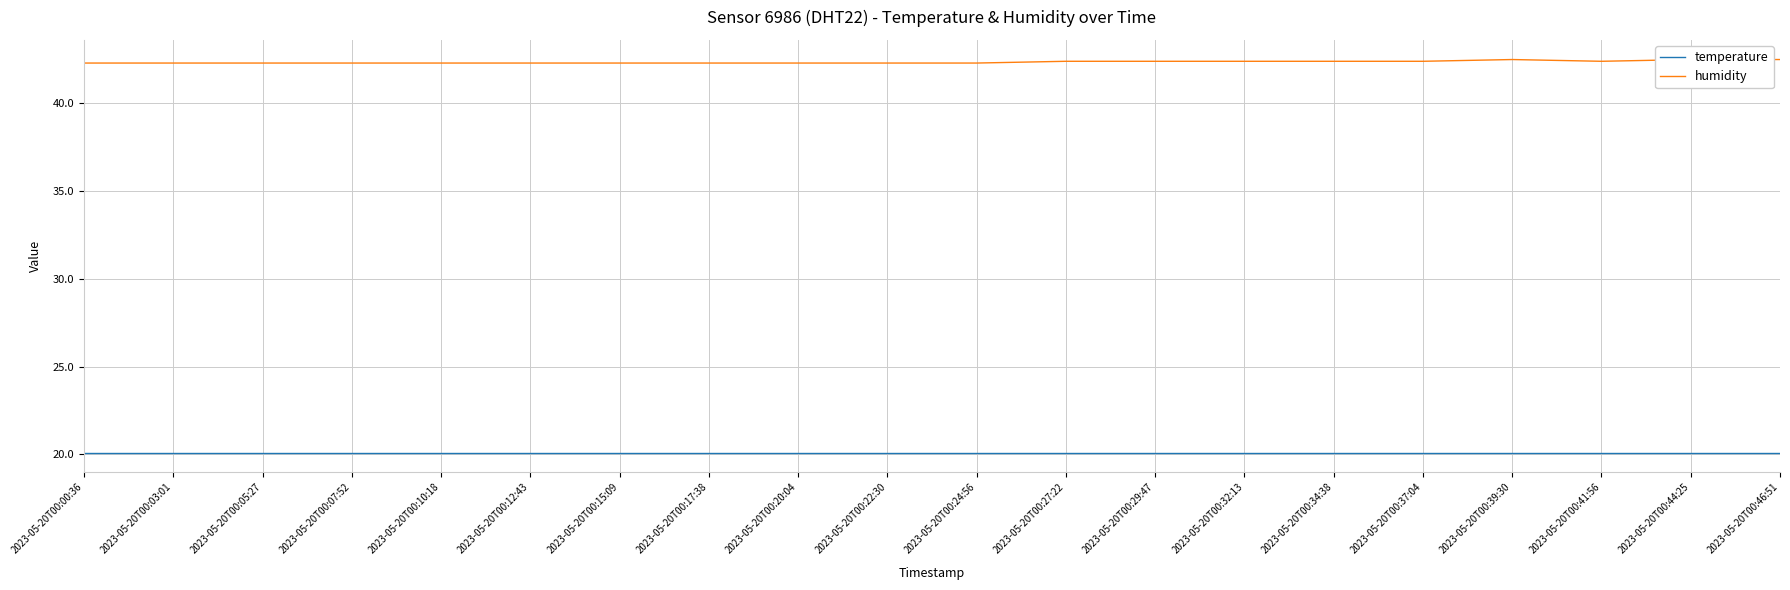

Which series changed the most between 2023-05-20T00:17:38 and 2023-05-20T00:27:22?

humidity